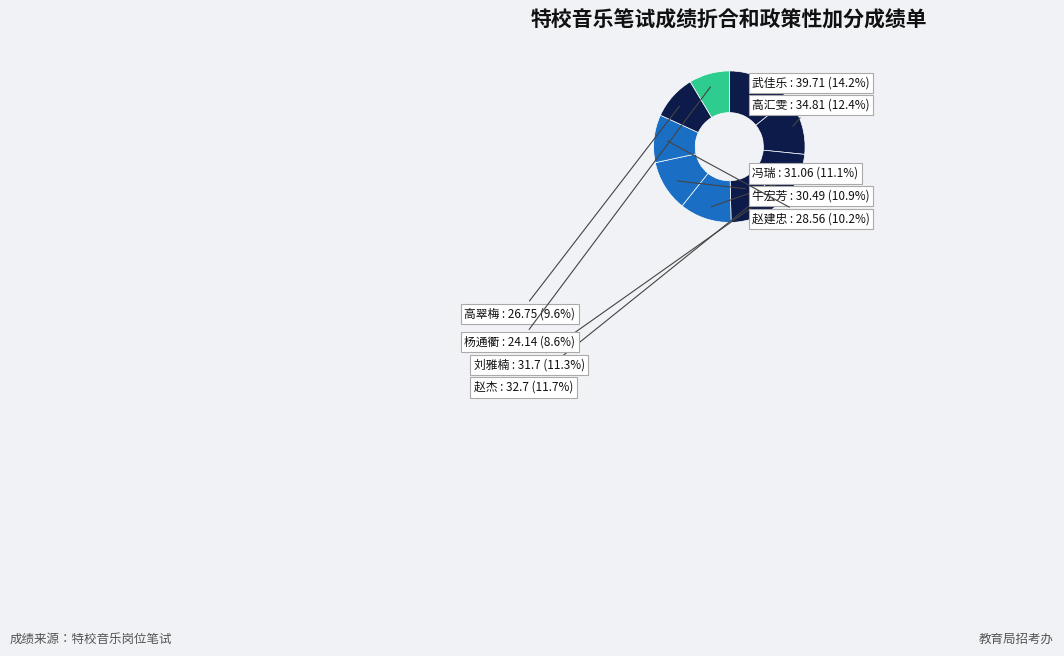

How many segments does this pie chart have?

9